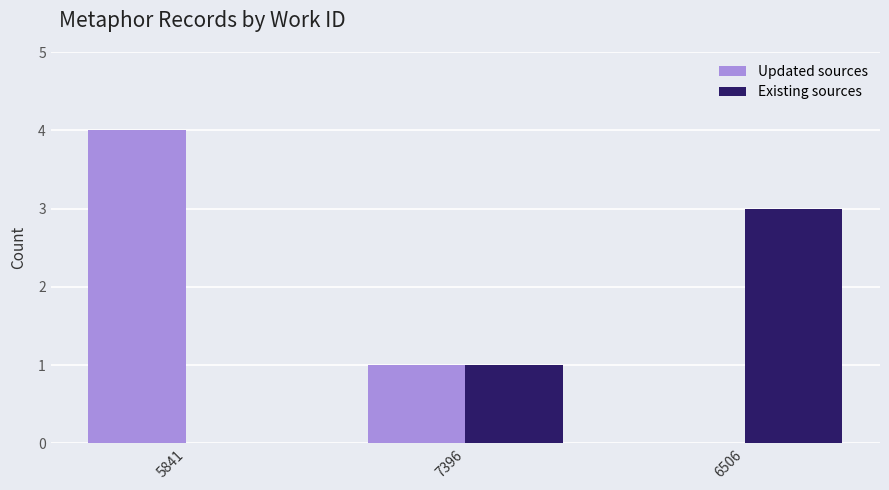

Count the Updated sources values in the range 0 to 4.

3